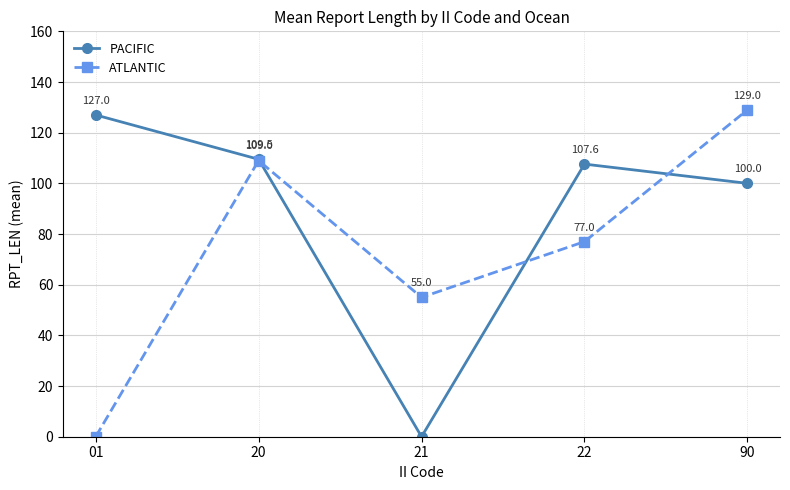

What value does the PACIFIC series have at 90?

100.0